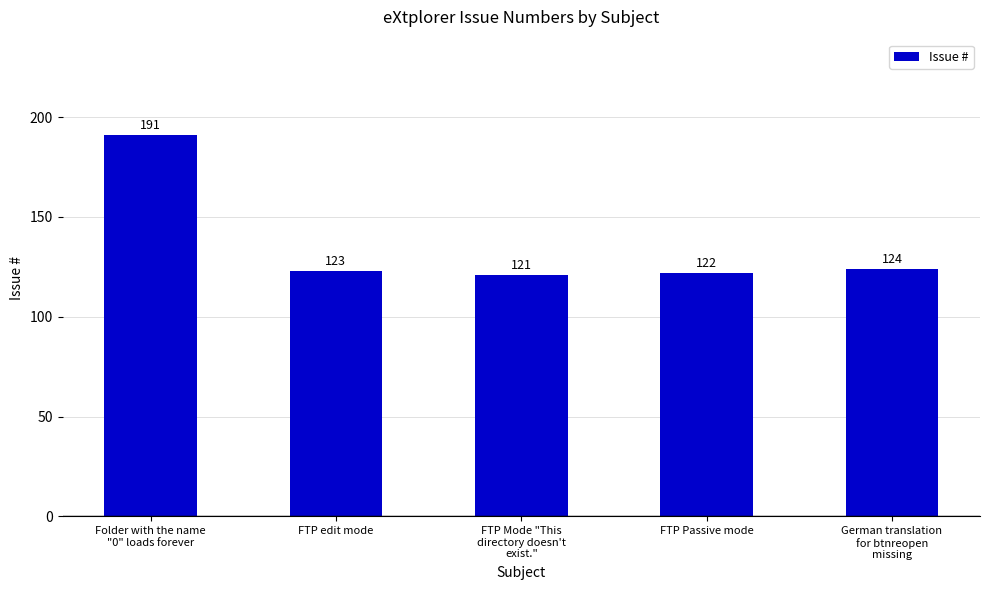

Rank the categories by value from lowest to highest.

FTP Mode "This
directory doesn't
exist.", FTP Passive mode, FTP edit mode, German translation
for btnreopen
missing, Folder with the name
"0" loads forever